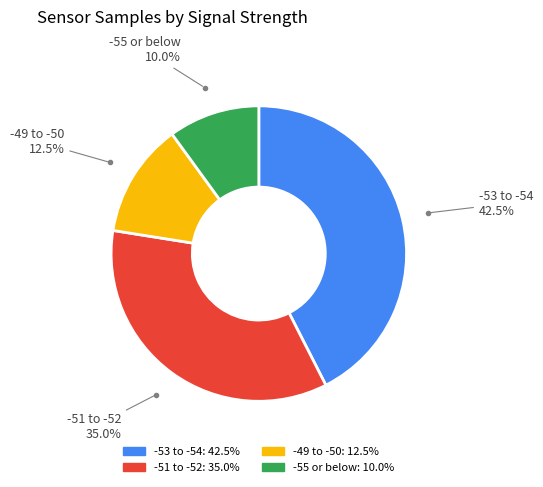

Is there a majority slice in this chart?

No